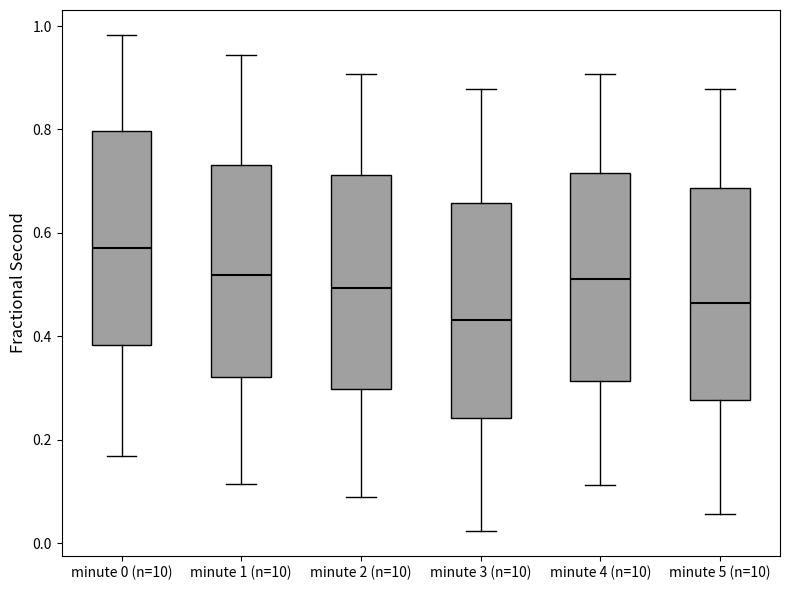

Where does the lower whisker of the box for minute 5 (n=10) end on the y-axis? The values are not printed on the chart, so give them approximately, as read against the axis.

0.06